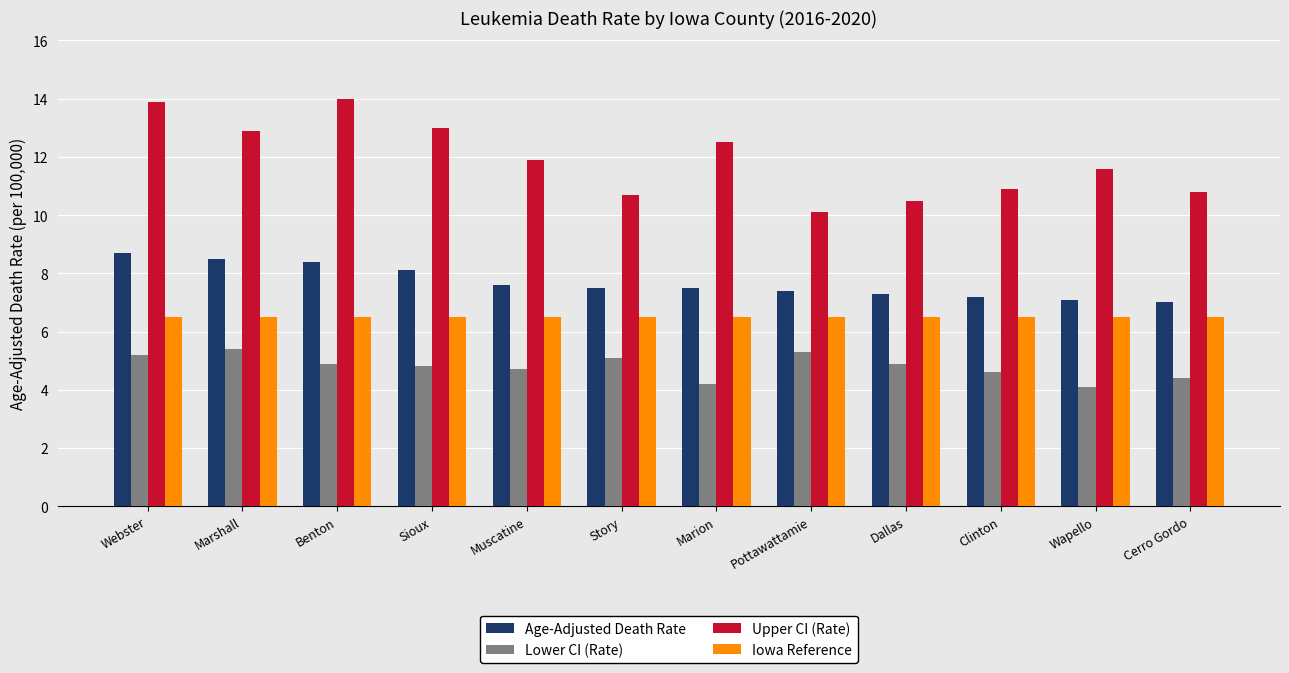

Which series has the largest total across all categories?

Upper CI (Rate)